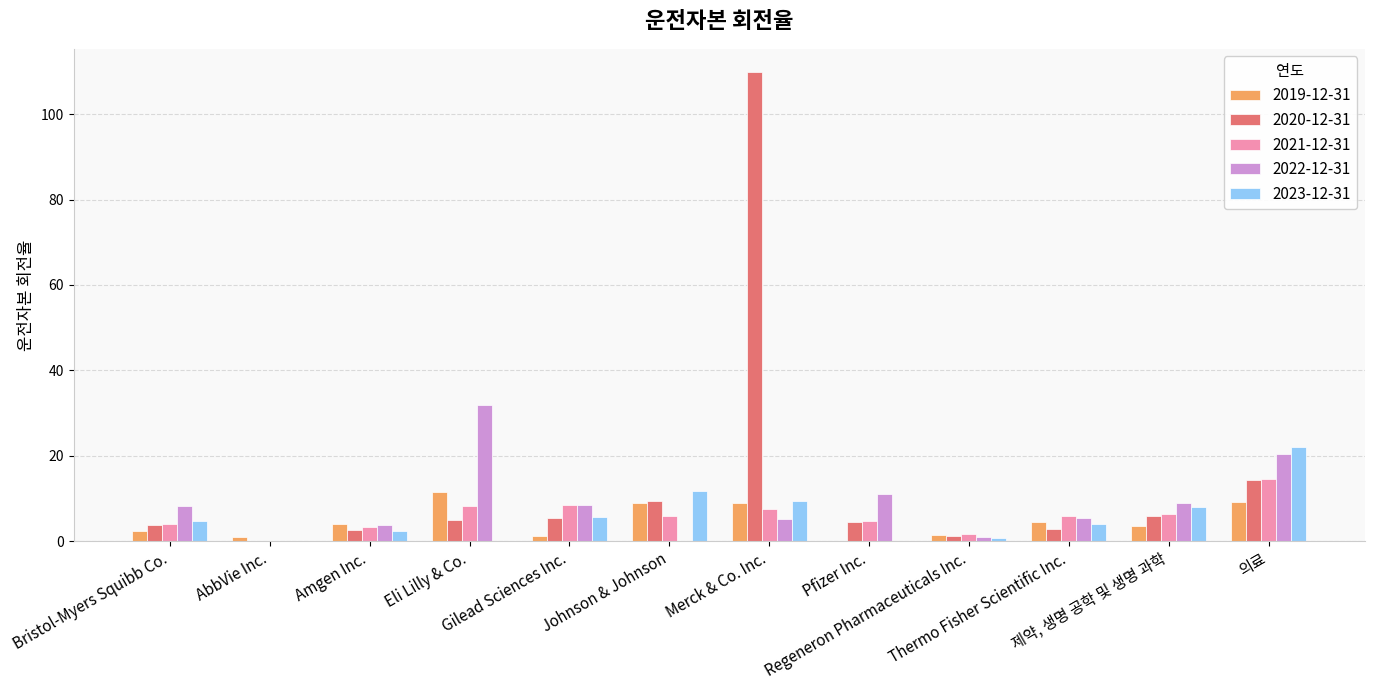

What is the highest value of the 2022-12-31 series?

31.8